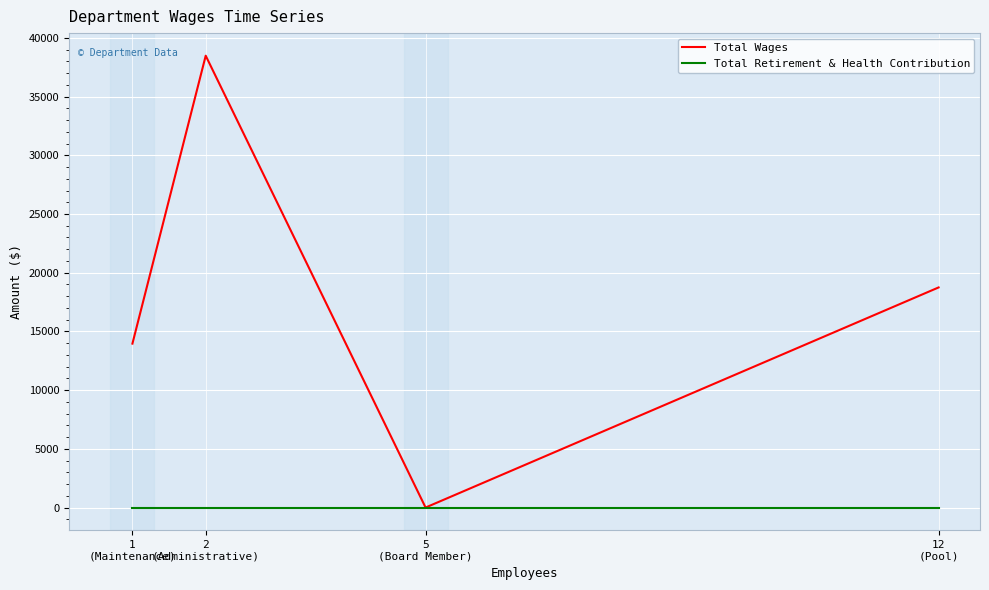

The Total Wages series shows 18745 at 12
(Pool). True or false?

True